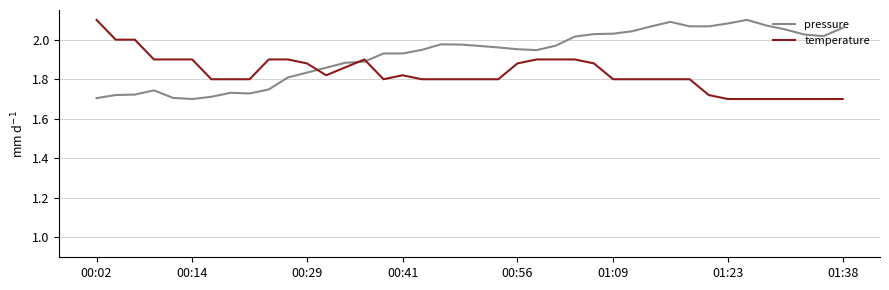

Rank the series by their average value, from lowest to highest.

temperature, pressure